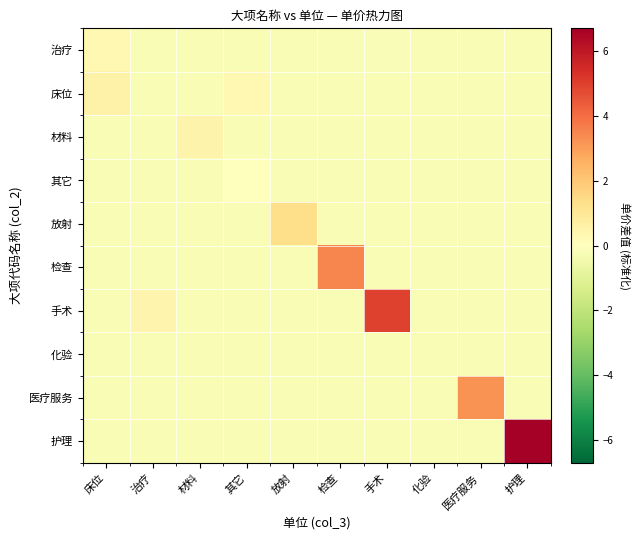

Between 其它 and 床位, which is larger?

床位